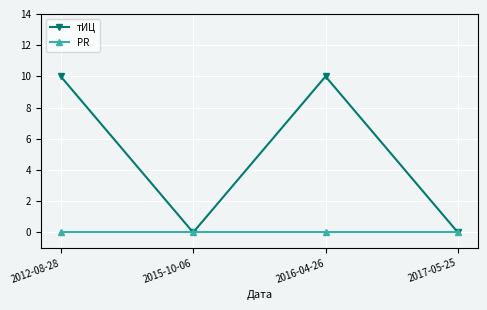

How many interior local valleys does the тИЦ series have?

1